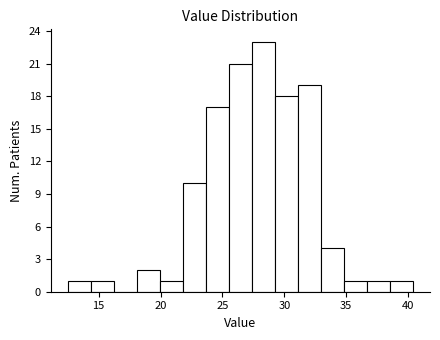

Read against the x-axis, roughly where is the centre of the tallest bar?

28.5